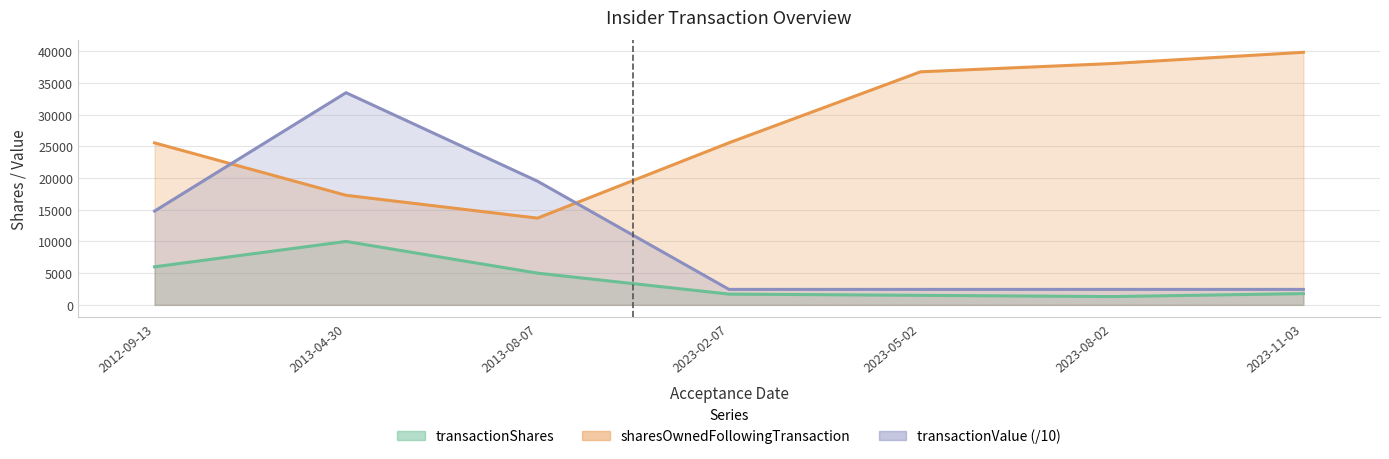

Which series has the largest total across all categories?

sharesOwnedFollowingTransaction